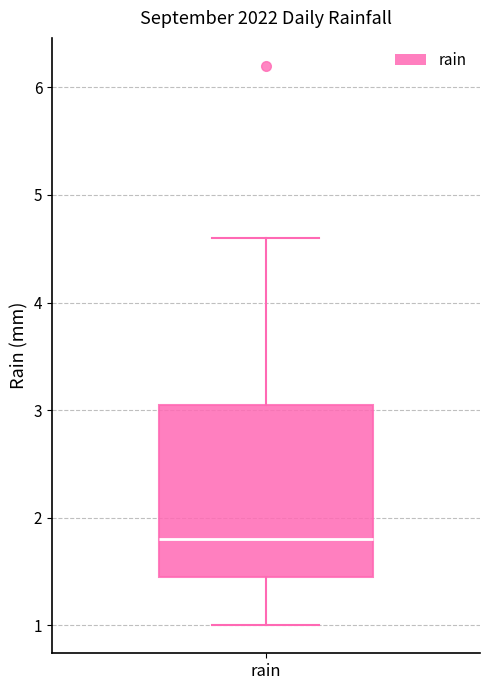

Read this box plot against the y-axis: the position of the median line, the range covered by the box, and the ends of both whiskers. The values are not printed on the chart, so give them approximately, as read against the axis.

median 1.8, box 1.5 to 3.1, whiskers 1.0 to 4.6